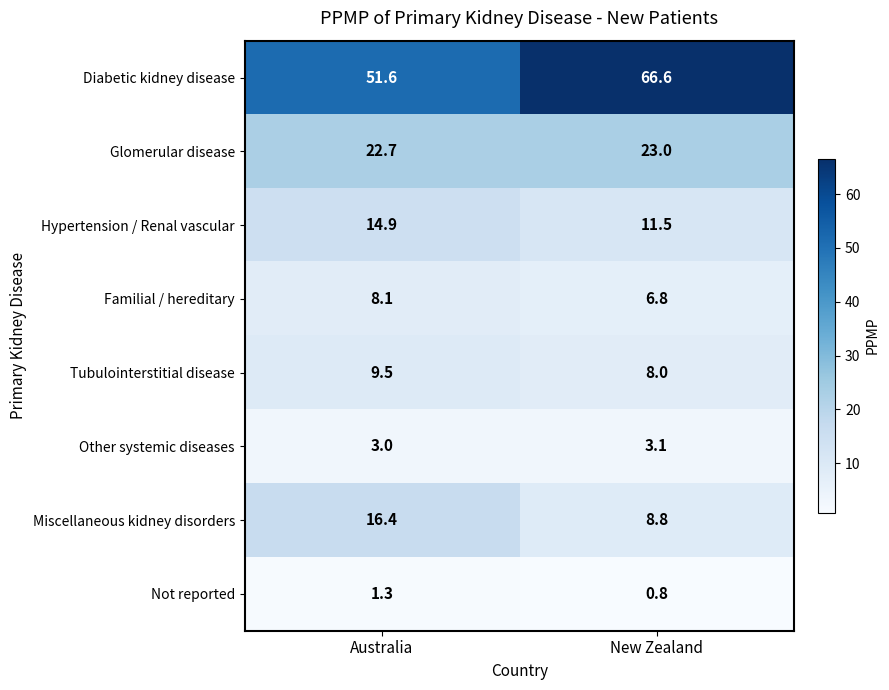

Where is Hypertension / Renal vascular nearest to the value 13?

New Zealand